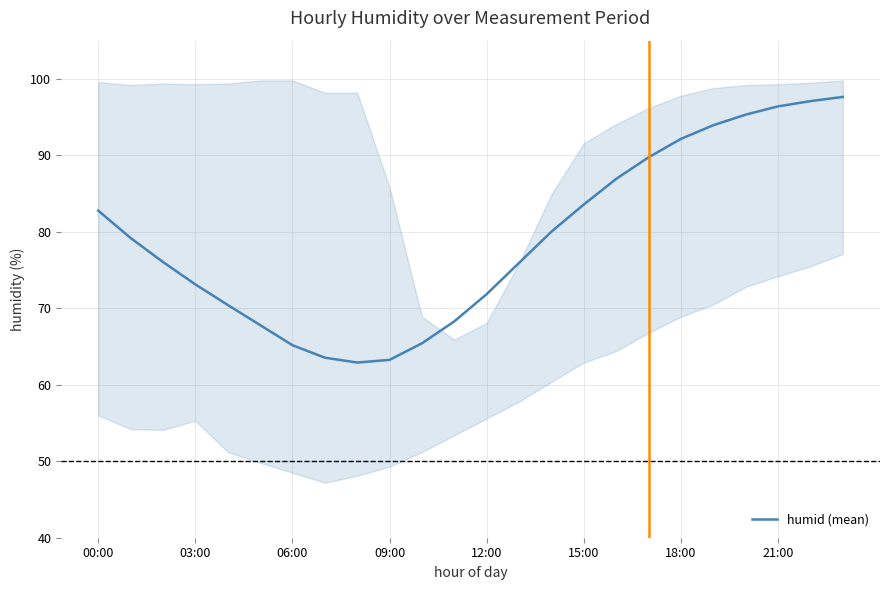

Is it true that humid (mean) equals 124.8 at 00:00?

False